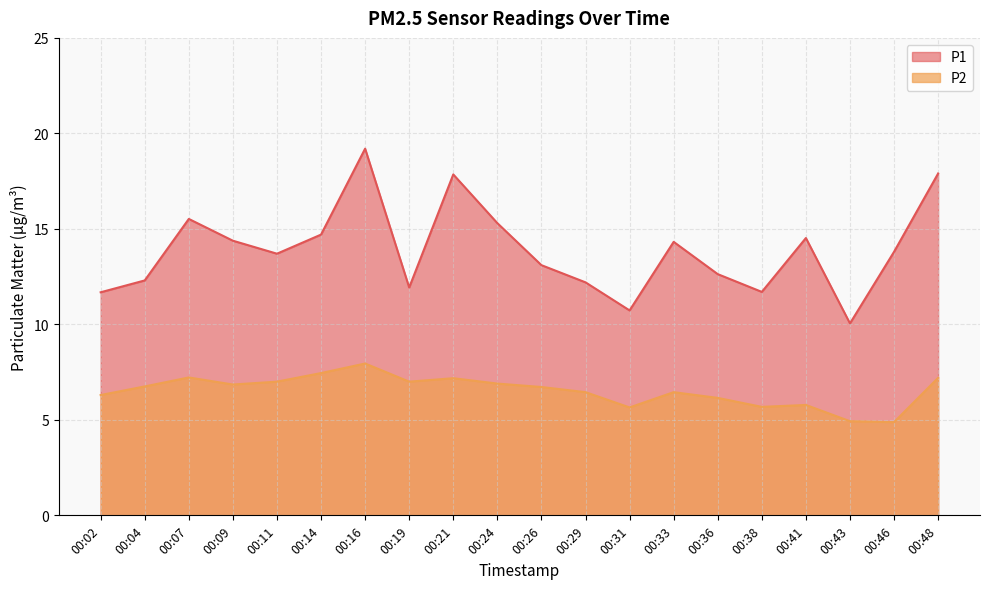

Between 00:11 and 00:46, which series saw the biggest shift?

P2